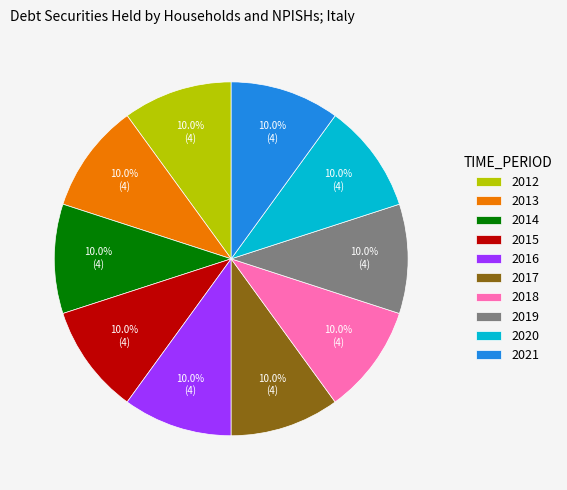

What is the ratio of the value at 2020 to the value at 2014?

1.0